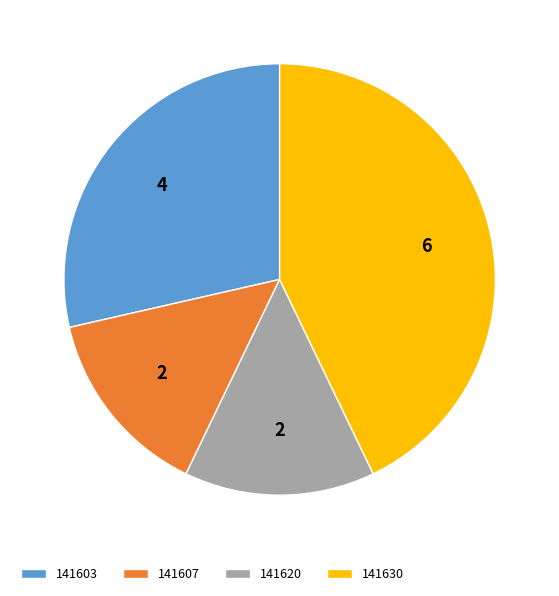

Do 141603 and 141620 together represent more than half of the pie?

No